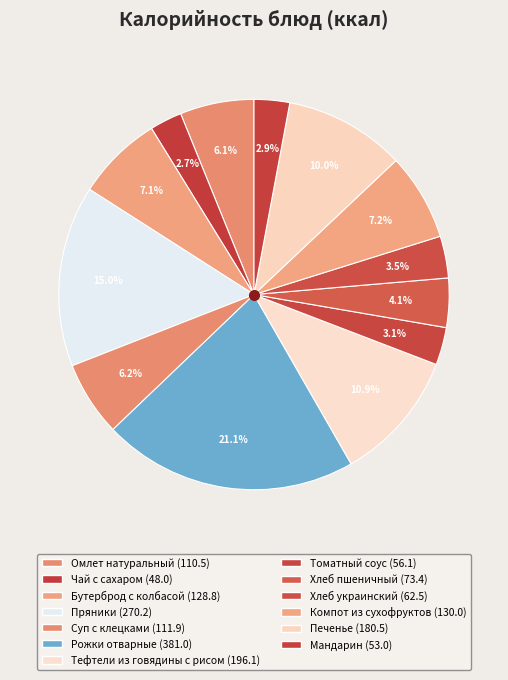

Count the number of slices in the pie.

13